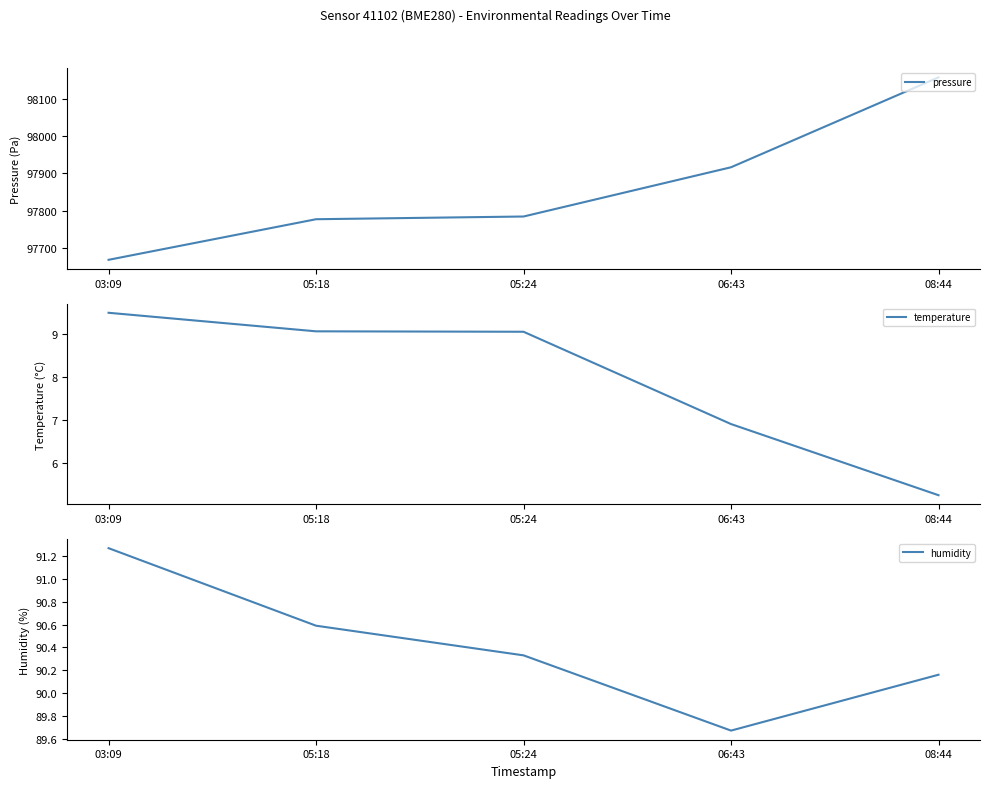

What is the total value across all series at 08:44?

98252.1